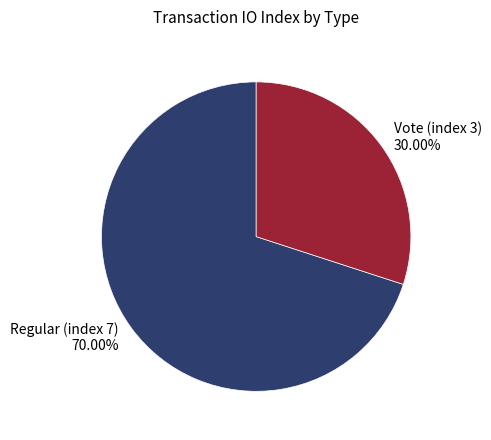

To the nearest percent, what is the difference between the Vote (index 3) and Regular (index 7) slice percentages?

40%